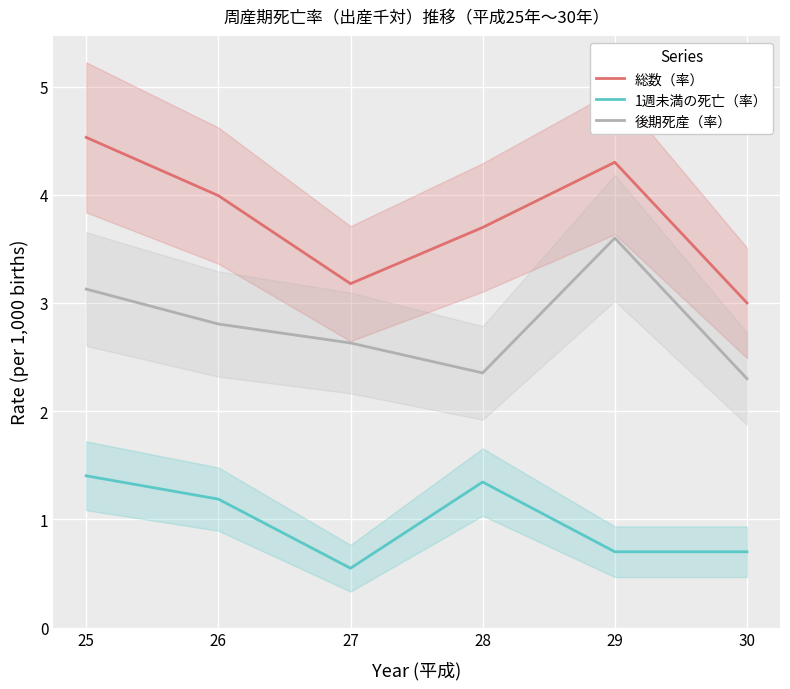

The 総数（率） series shows 3.0 at 30. True or false?

True